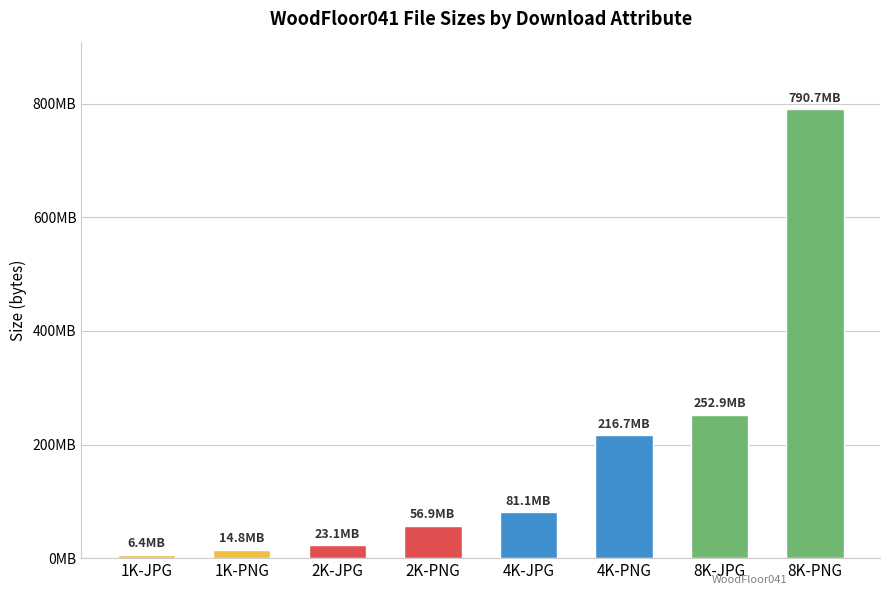

List the labels in order of value, smallest first.

1K-JPG, 1K-PNG, 2K-JPG, 2K-PNG, 4K-JPG, 4K-PNG, 8K-JPG, 8K-PNG